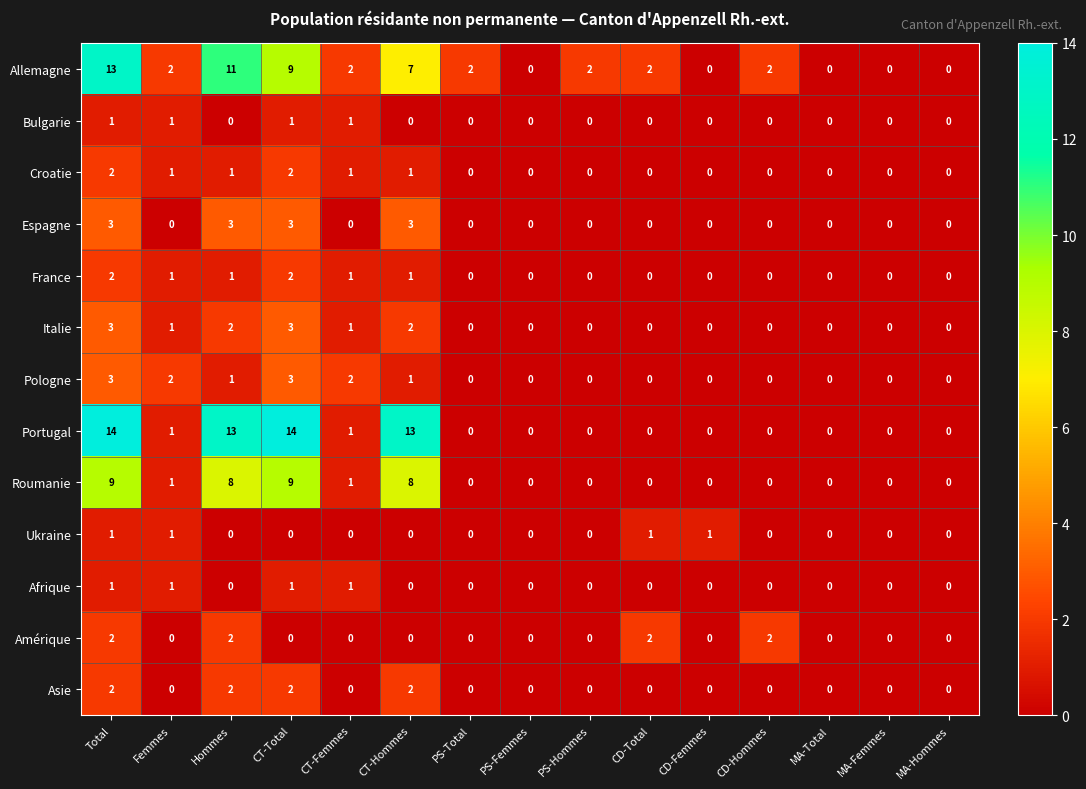

Count the France values in the range 0 to 1.

13